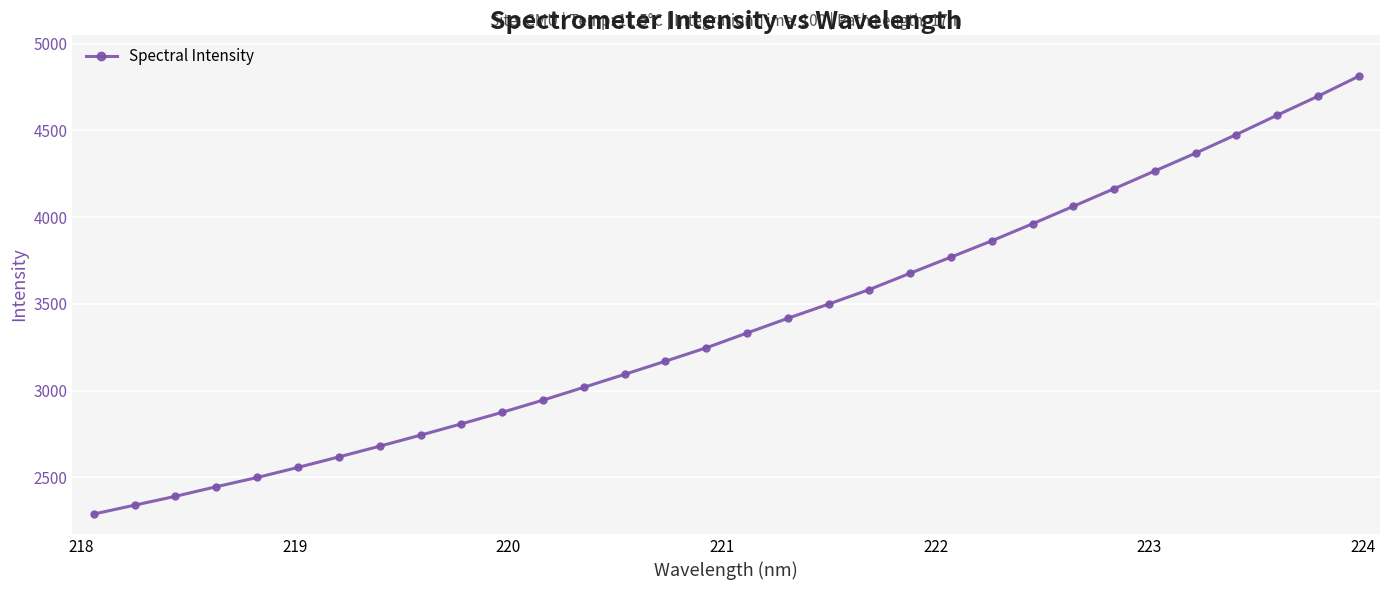

What is the average value?

3383.3